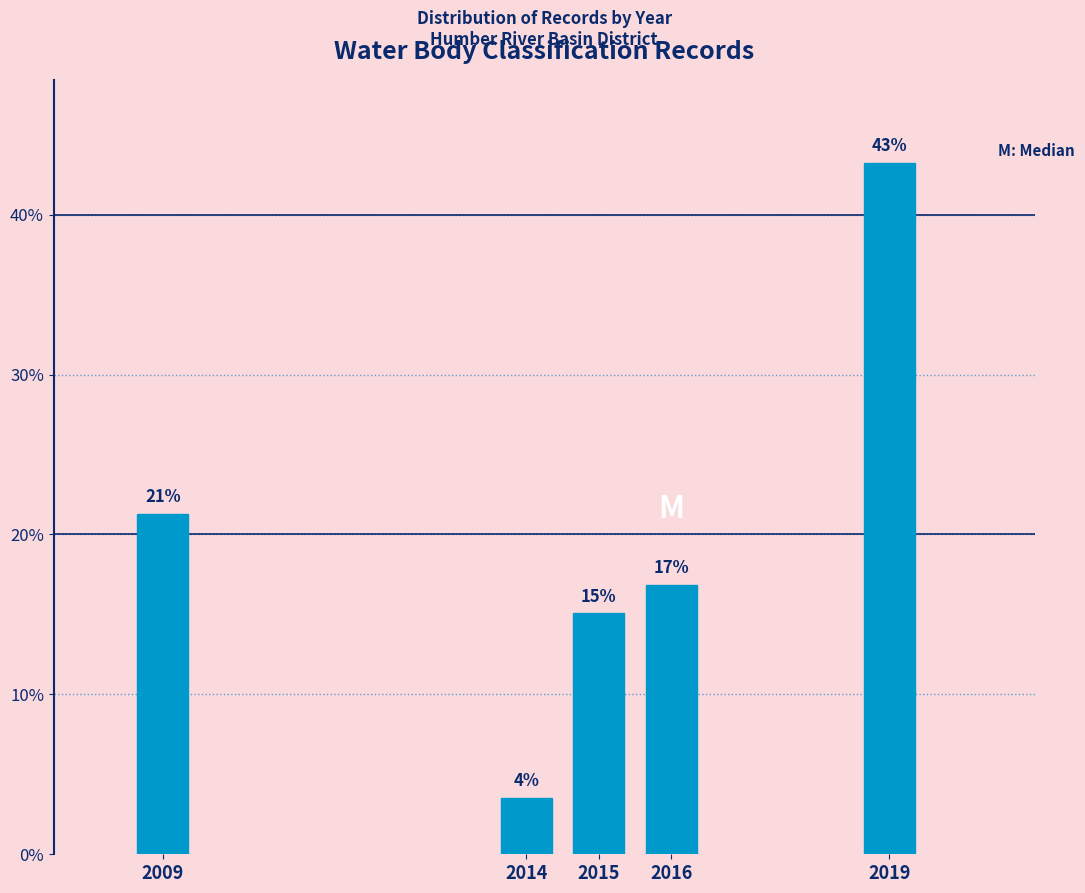

How many bars are there in total?

5